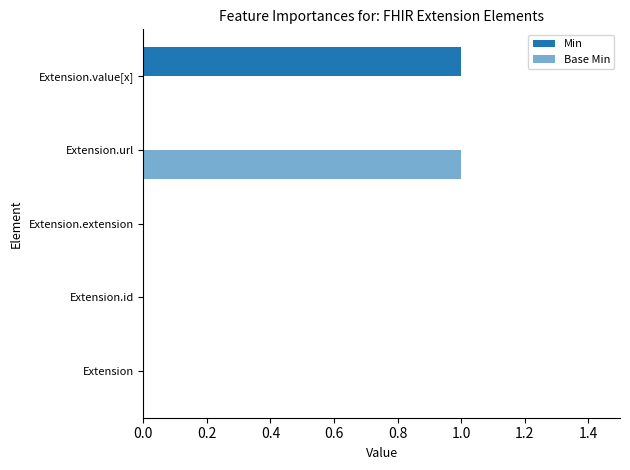

What is the sum of all Min values?

1